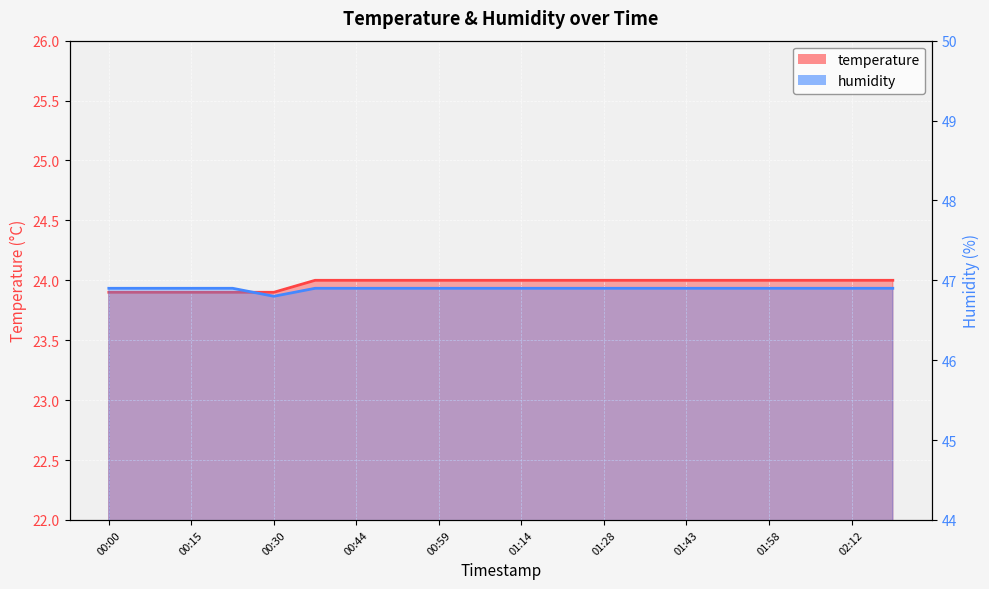

At how many categories does at least one series exceed 30?

20